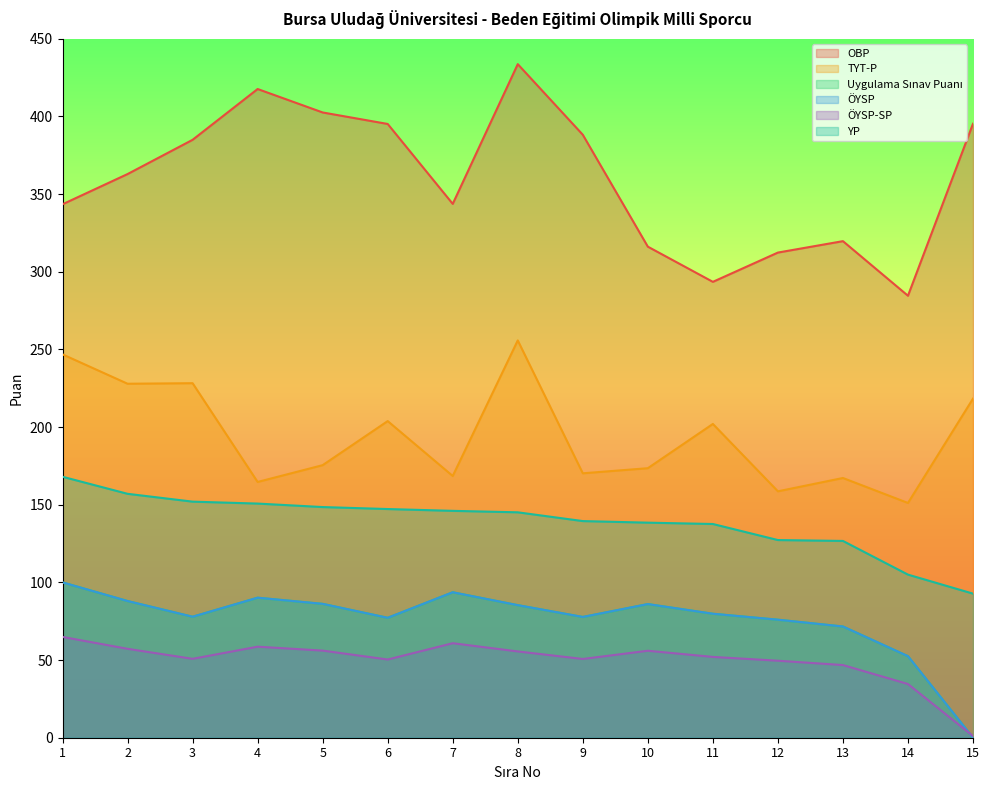

How many data points does each series have?

15